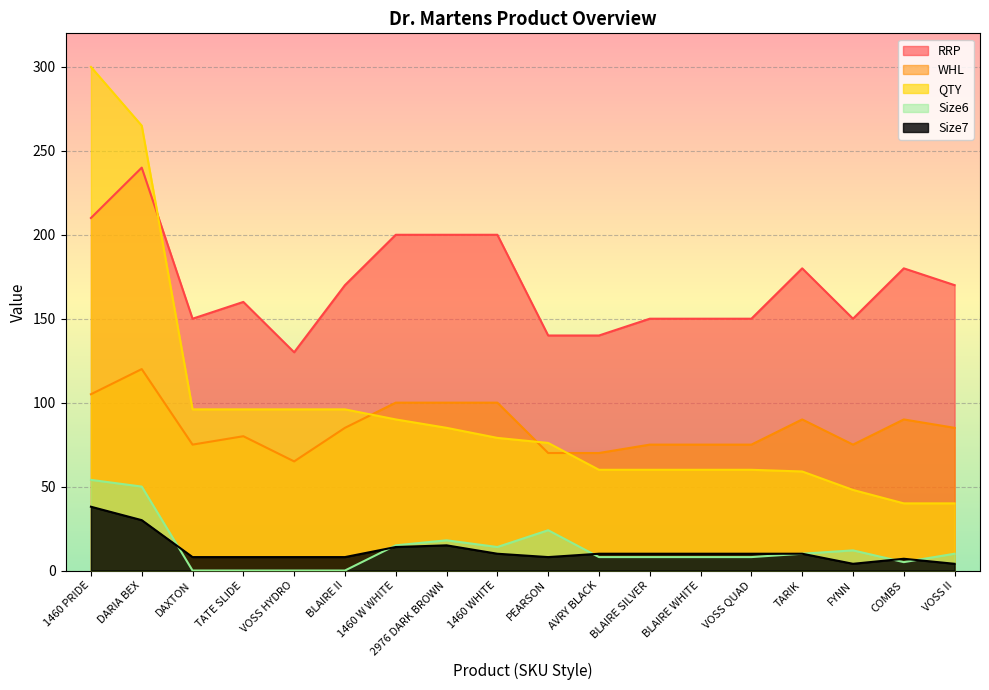

At which label does RRP reach its peak?

DARIA BEX